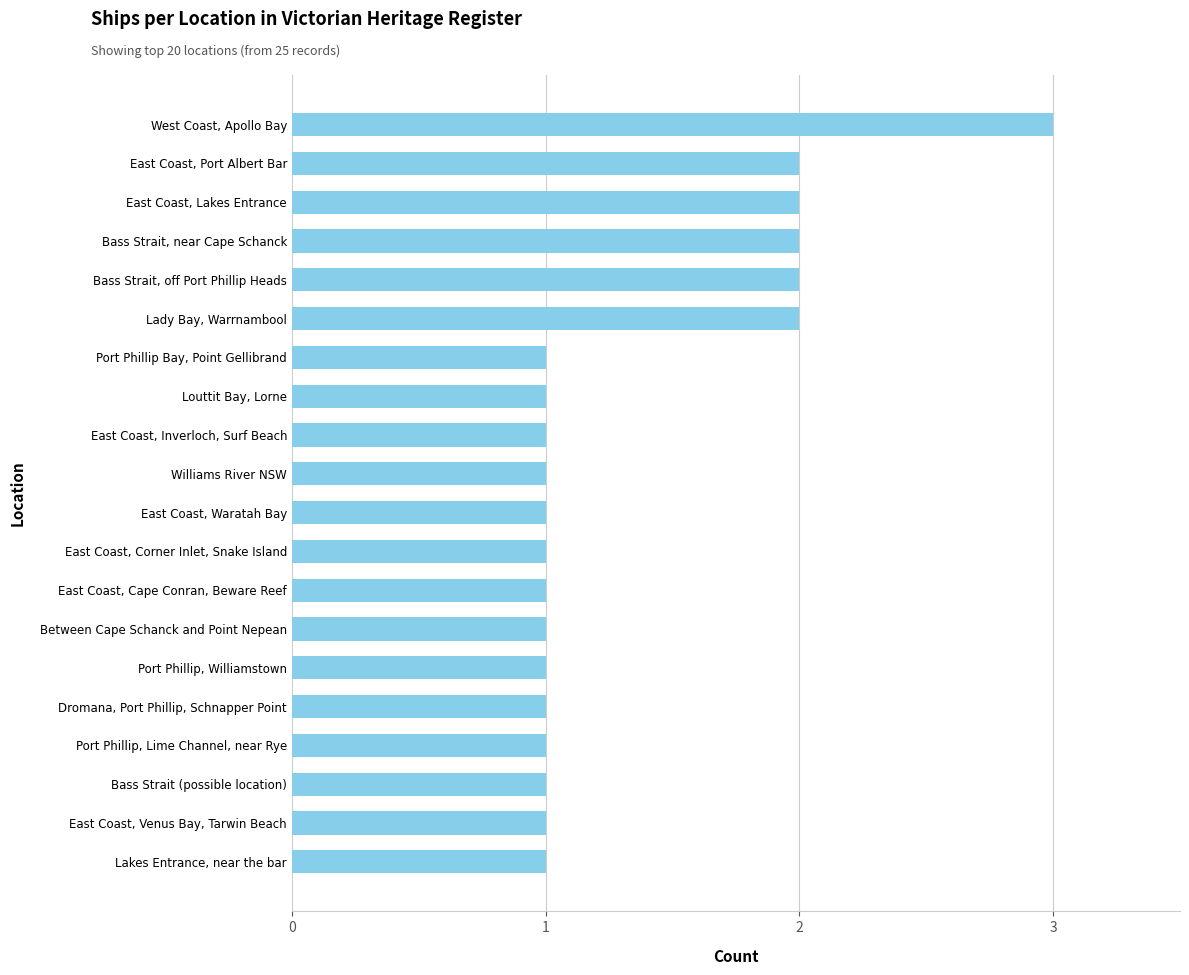

Does the chart contain stacked bars?

No